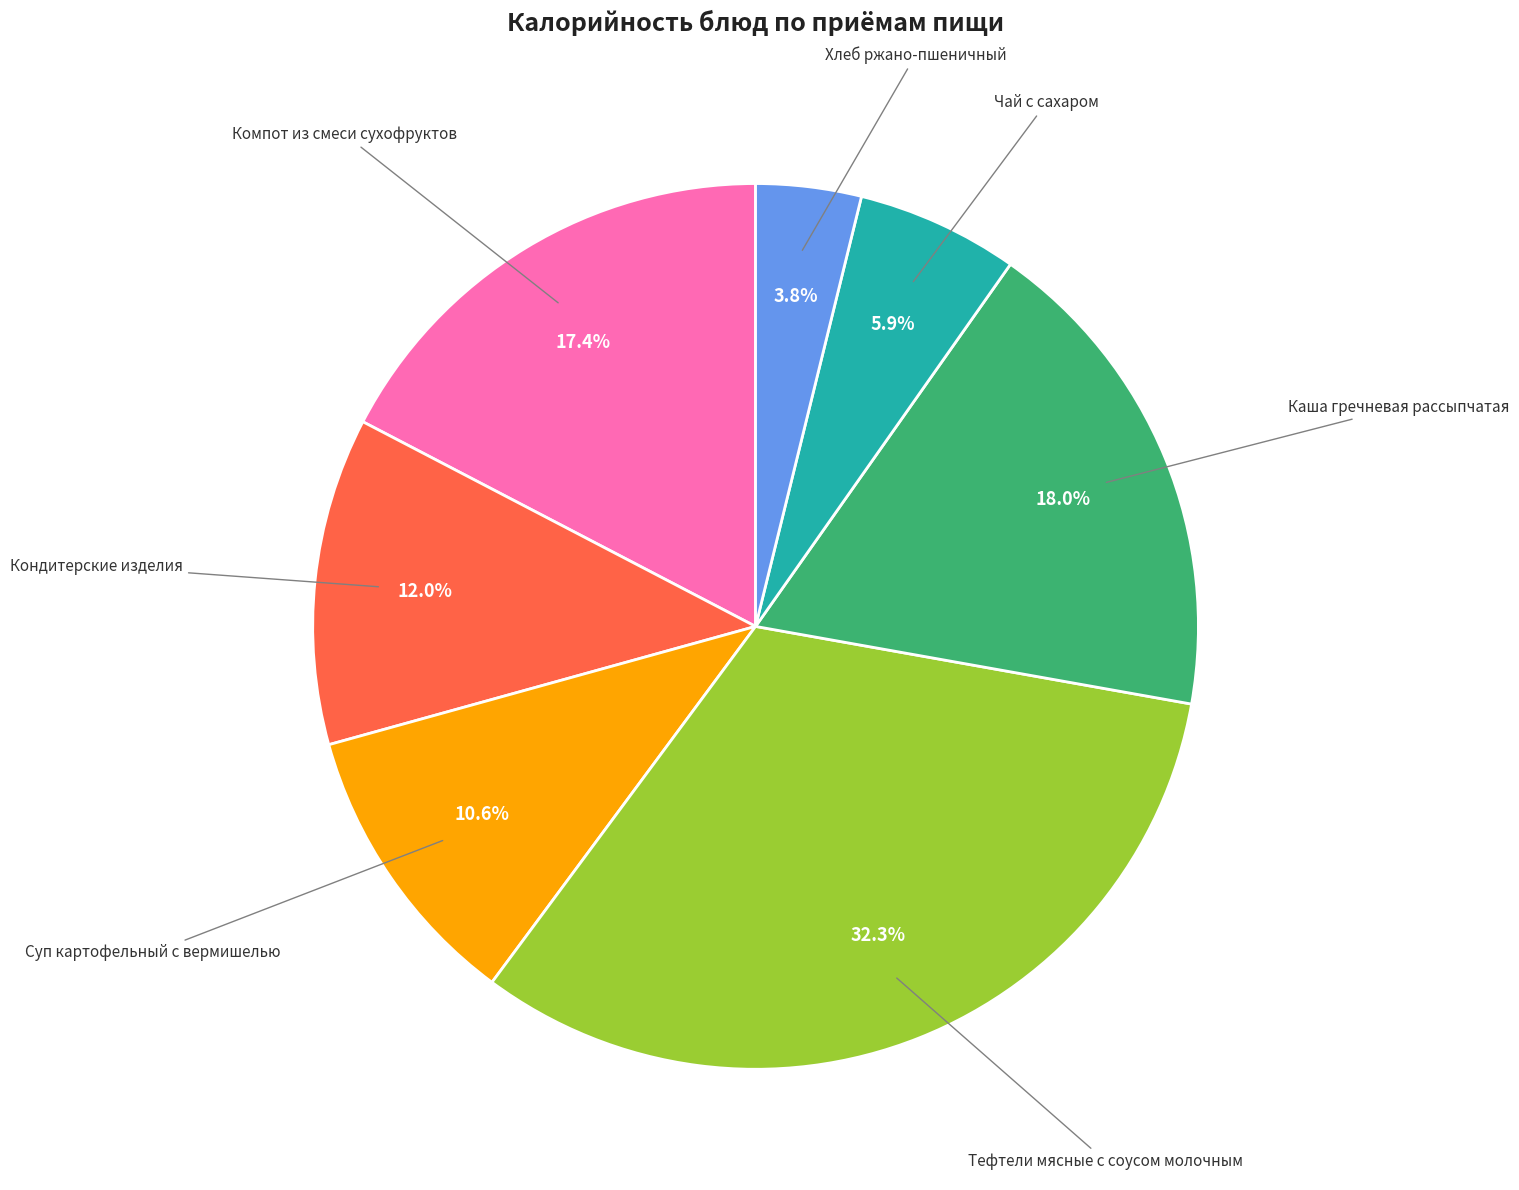

Is there any slice that represents more than half of the pie?

No